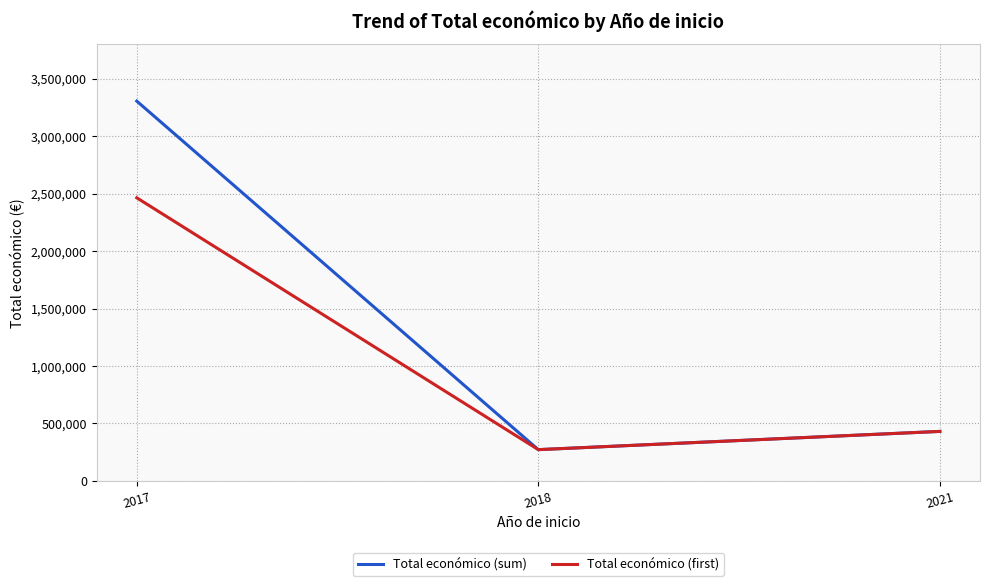

What is the minimum value for Total económico (first)?

271552